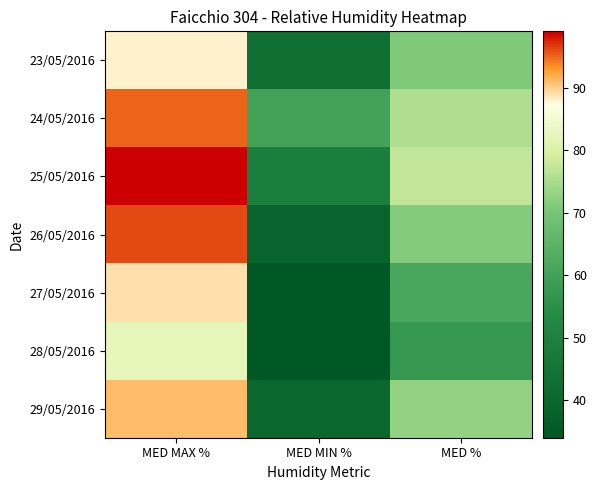

At how many categories does at least one series exceed 45?

3